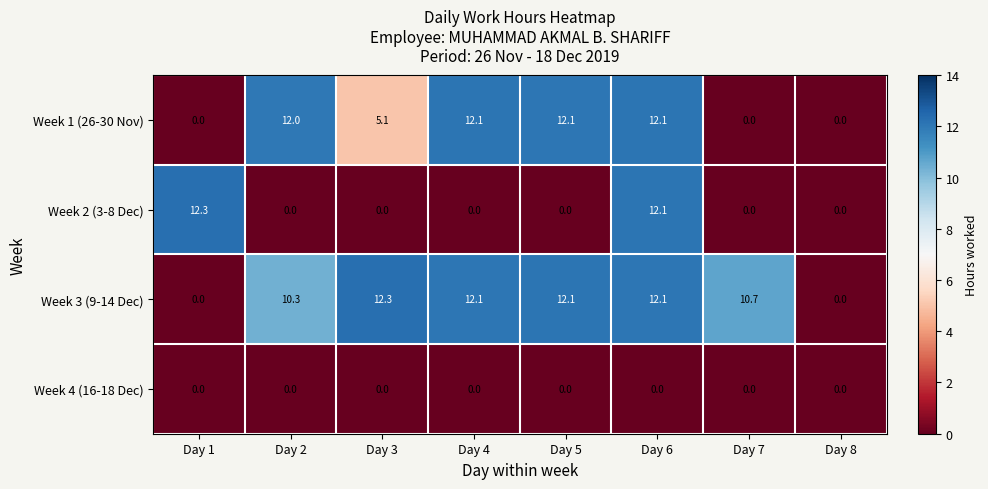

What is the spread (max minus min) of values at Day 1?

12.3